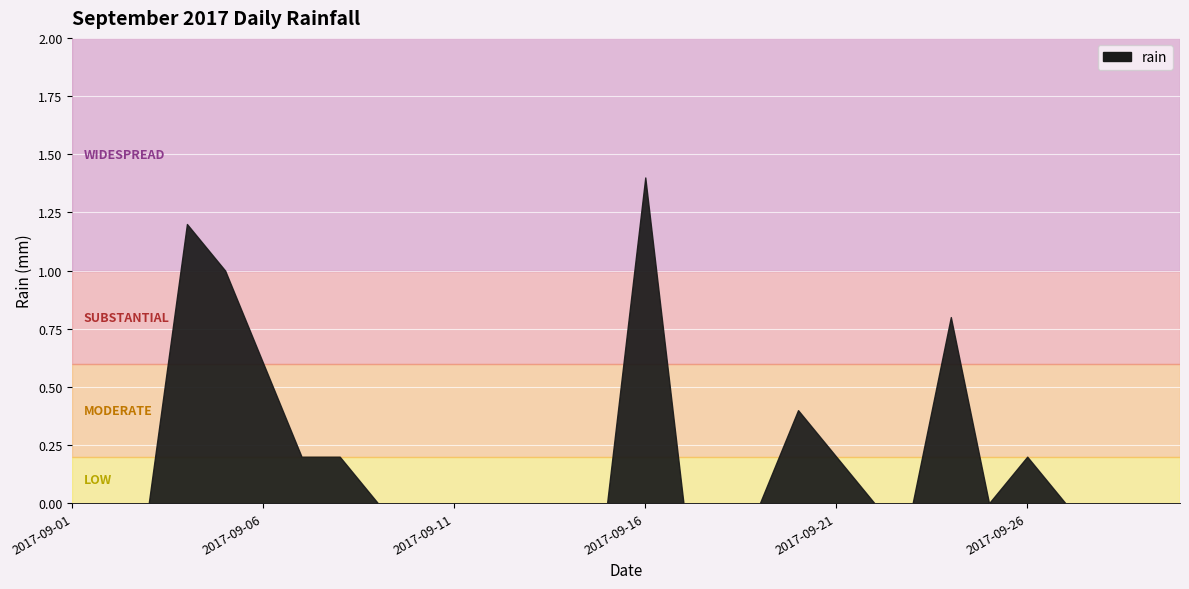

How many values exceed 0?

10